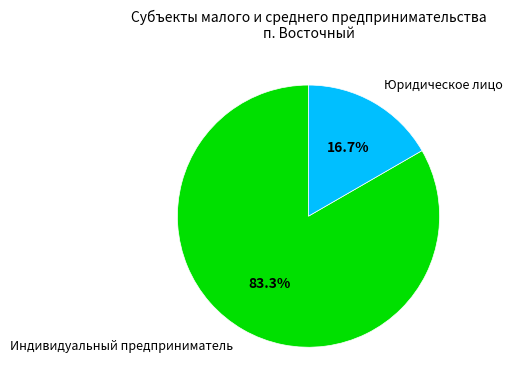

What is the majority slice?

Индивидуальный предприниматель